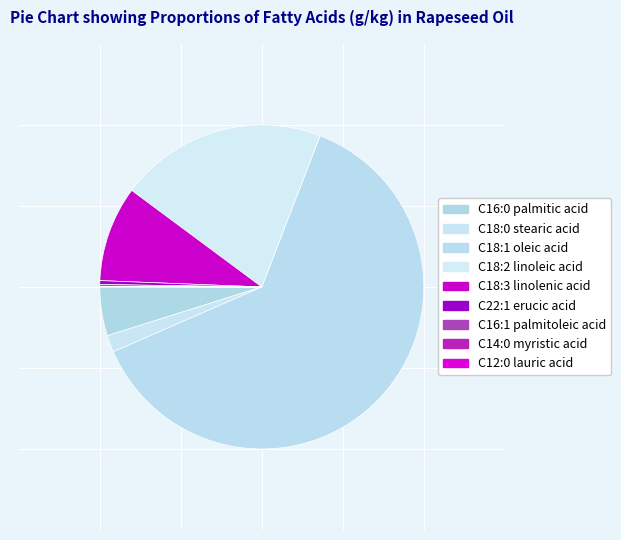

Count the number of slices in the pie.

9